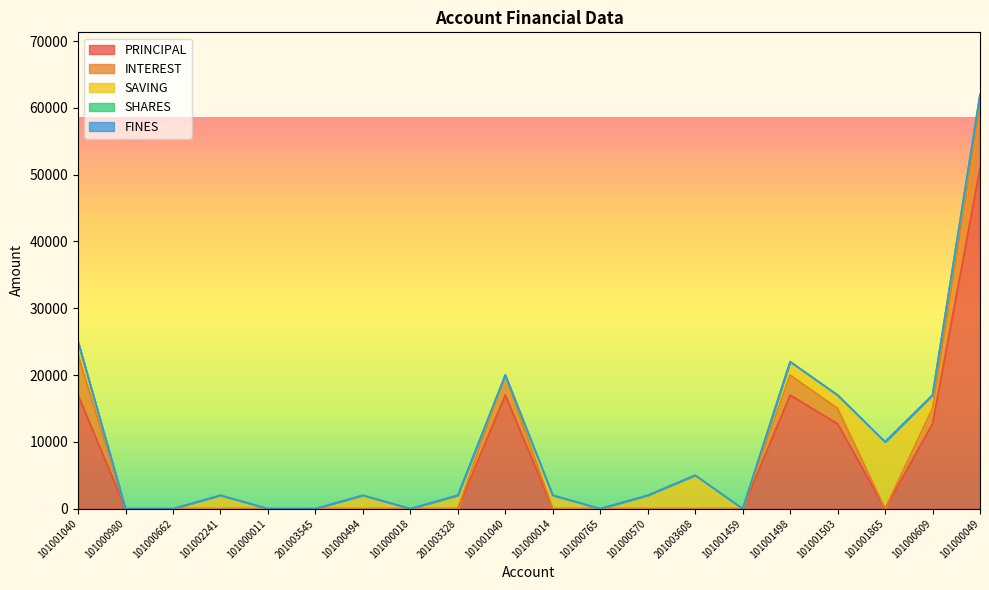

What is the approximate value of SAVING at 101000609, to the nearest 50?

2000